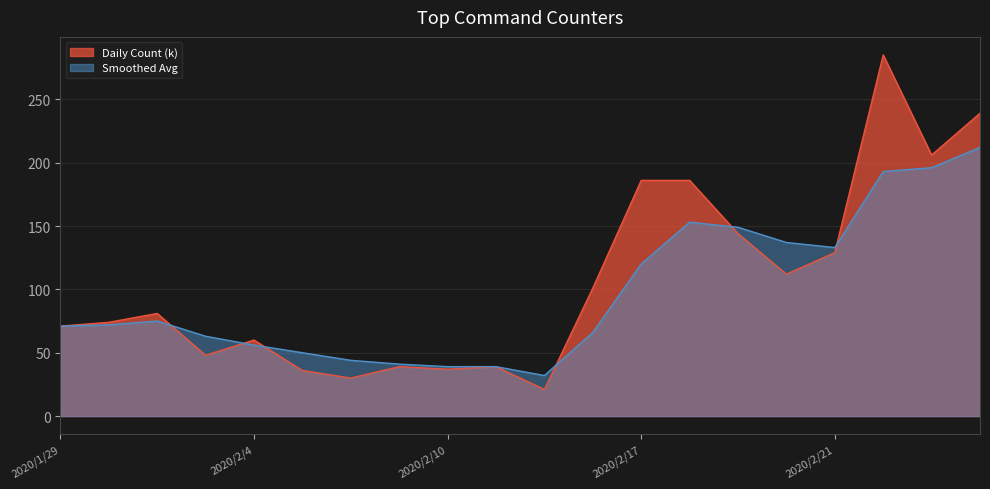

What is the difference between the maximum and minimum values in the Daily Count (k) series?

264